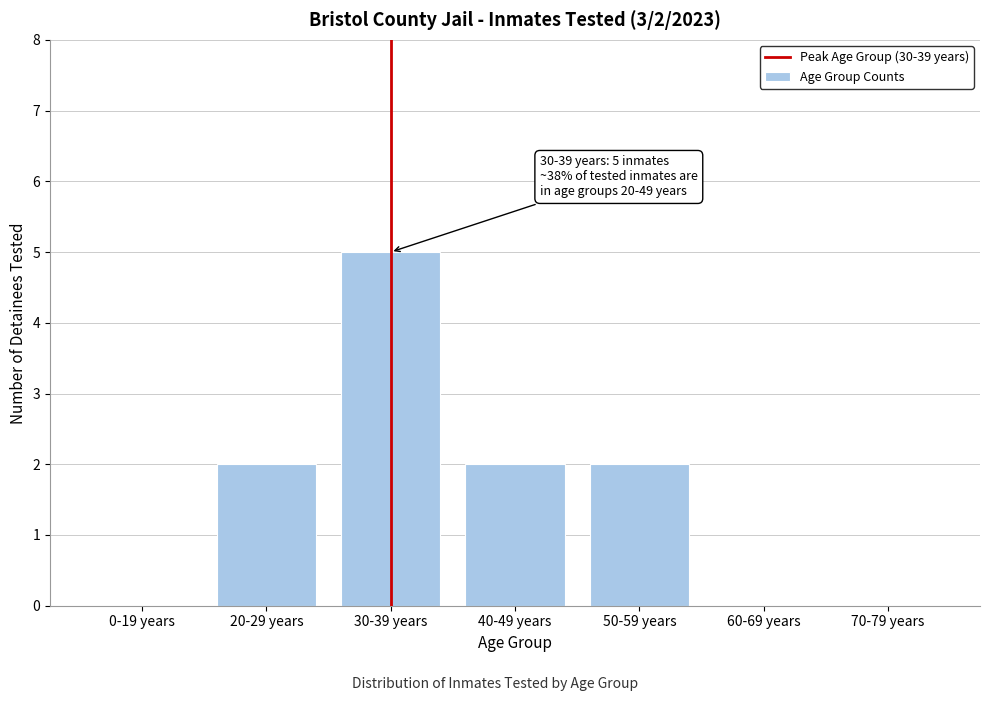

Reading left to right, what are all the values shown in this chart?

0-19 years=0	20-29 years=2	30-39 years=5	40-49 years=2	50-59 years=2	60-69 years=0	70-79 years=0